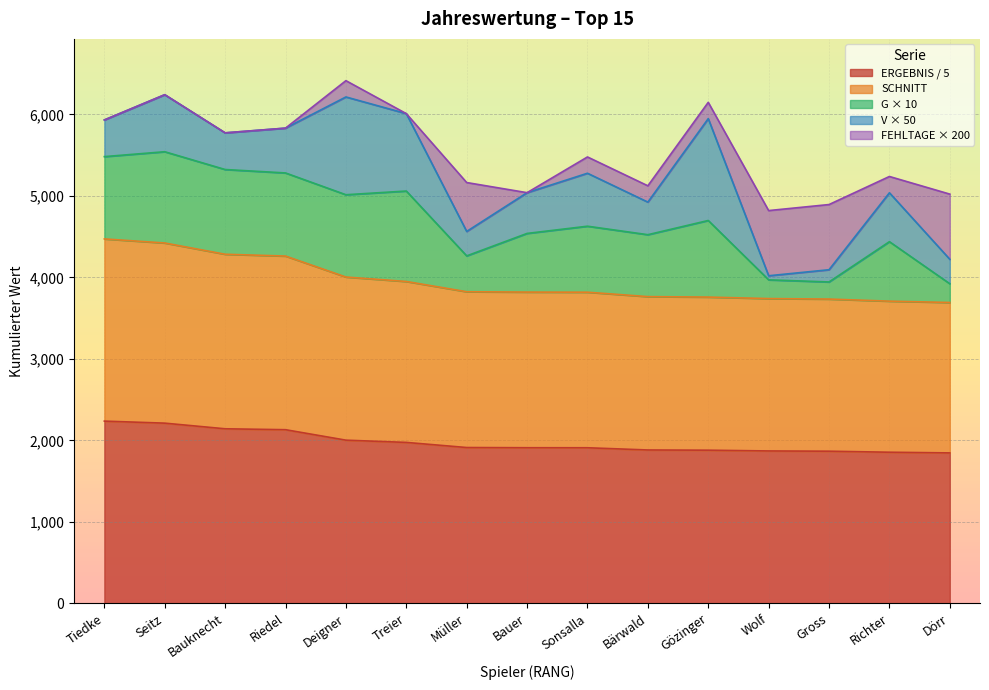

How many interior local valleys does the G series have?

4